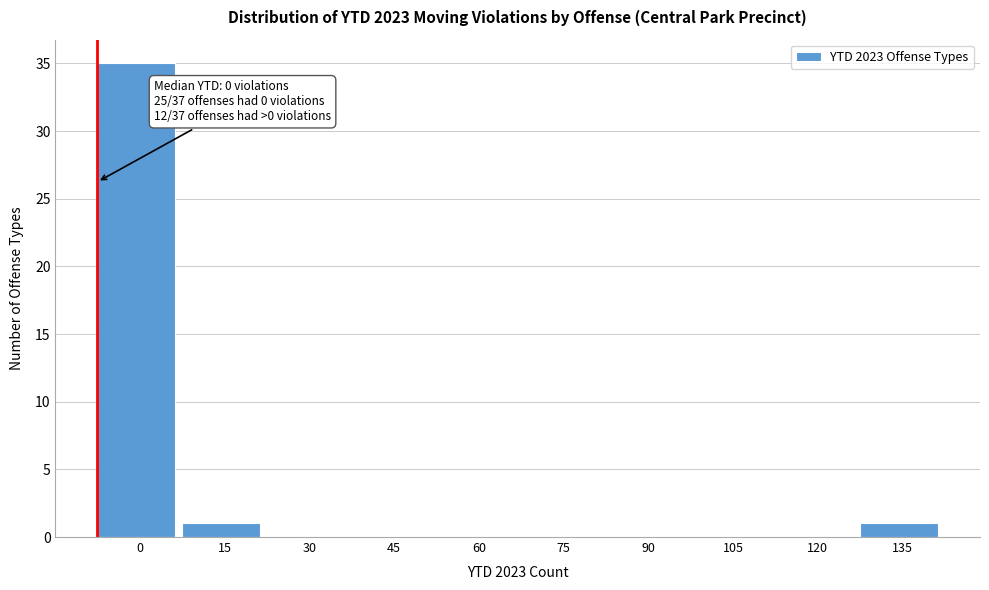

Reading left to right, transcribe all the data shown in this chart.

0=35	15=1	30=0	45=0	60=0	75=0	90=0	105=0	120=0	135=1